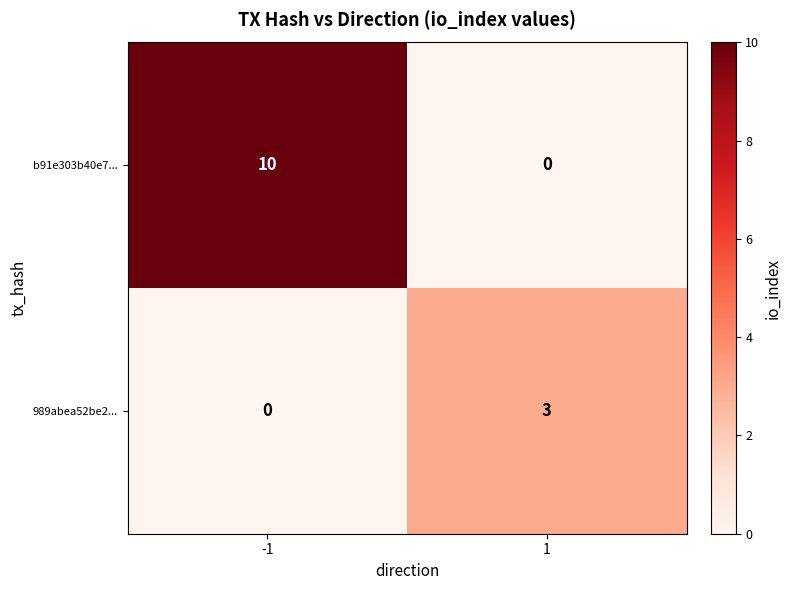

How many categories are shown in the chart?

2